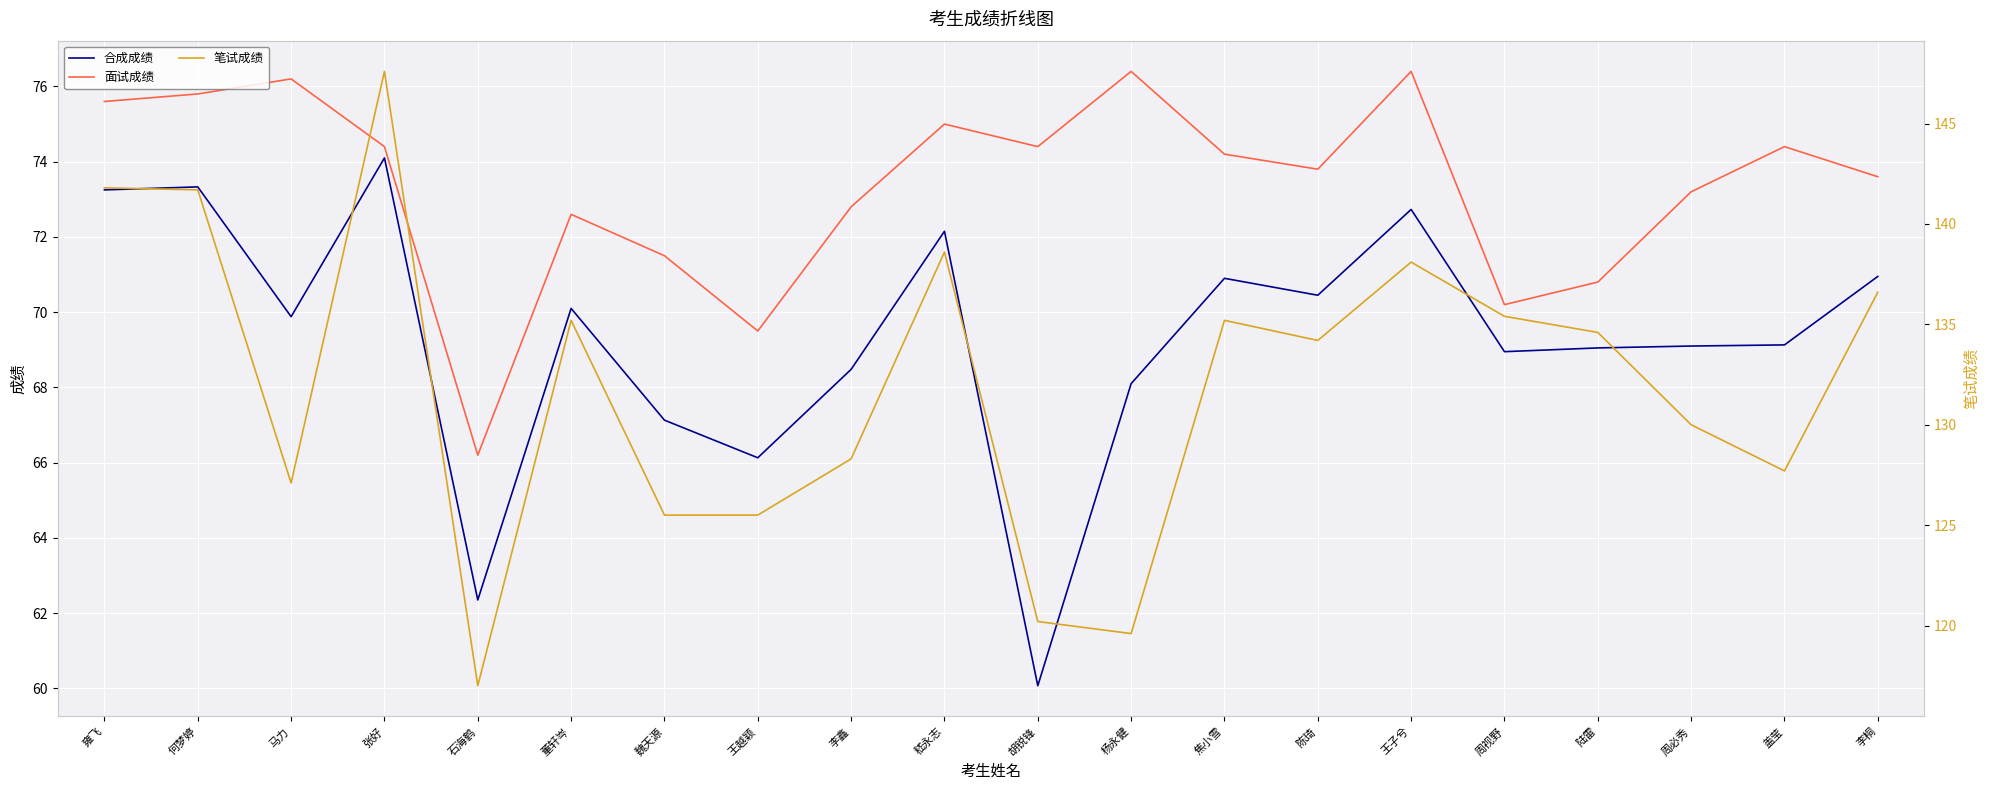

What position from the right is 李鑫?

12